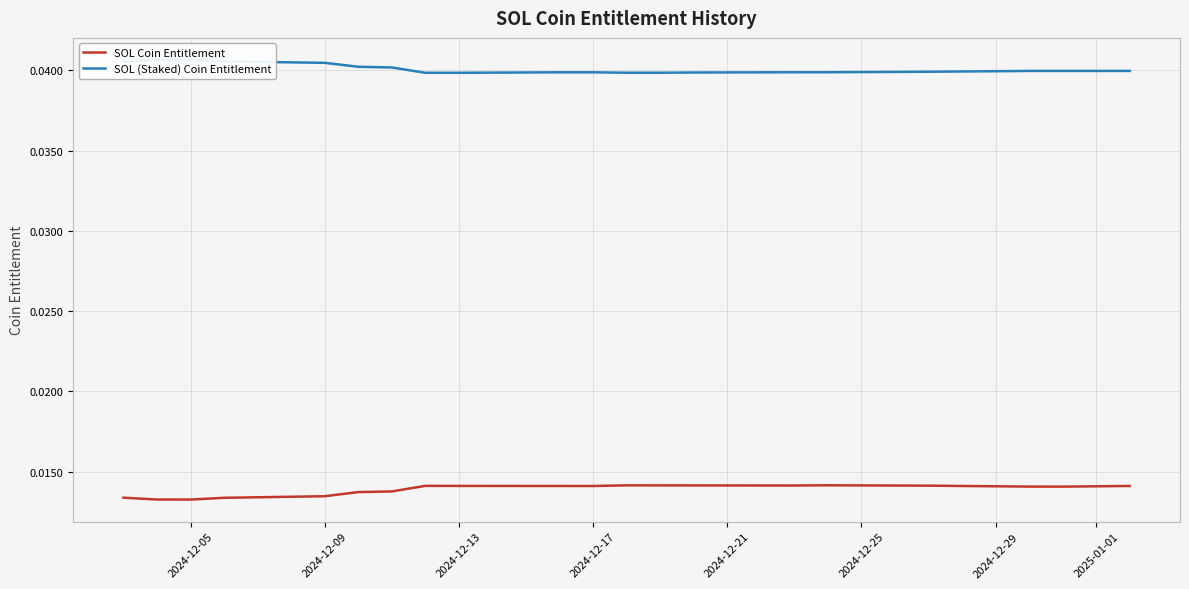

True or false: SOL (Staked) Coin Entitlement and SOL Coin Entitlement intersect in this chart.

False